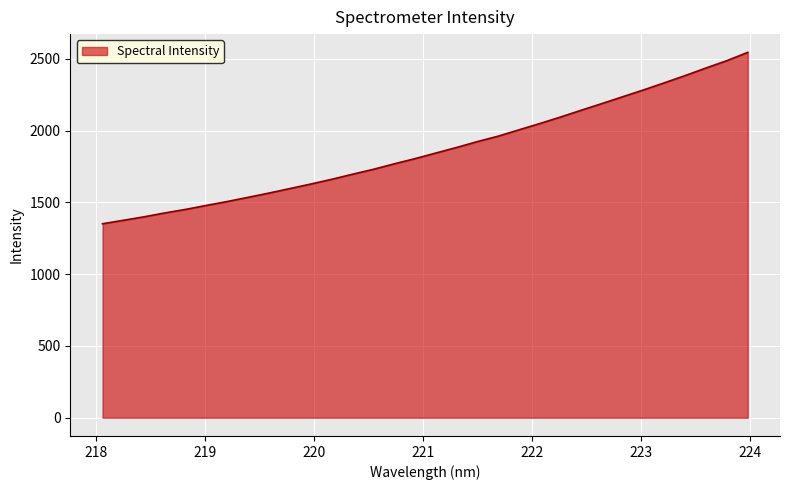

What is the maximum value shown in the chart?

2545.5